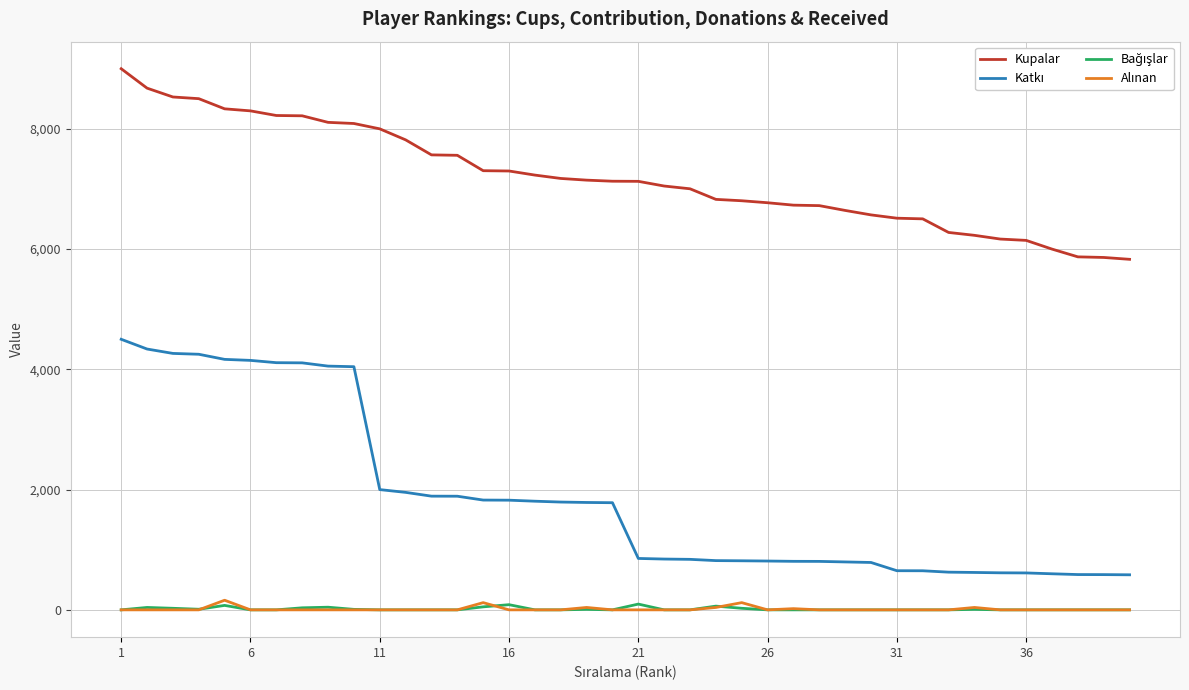

Which series has the largest total across all categories?

Kupalar